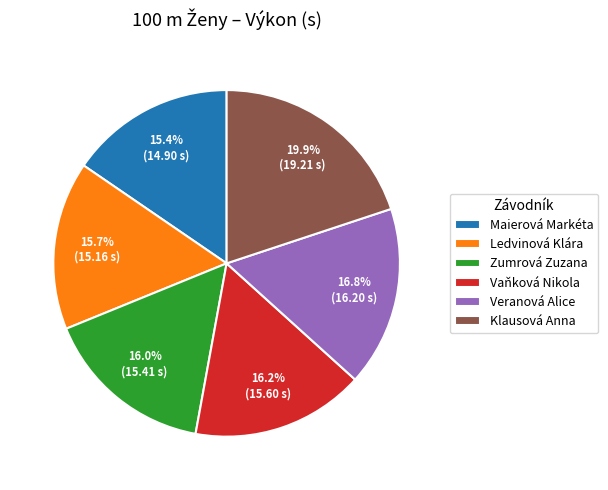

Approximately how many times larger is the value at Veranová Alice compared to Ledvinová Klára?

1.1